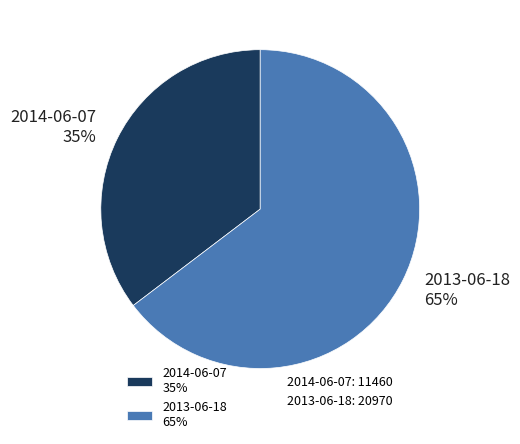

Count the number of slices in the pie.

2